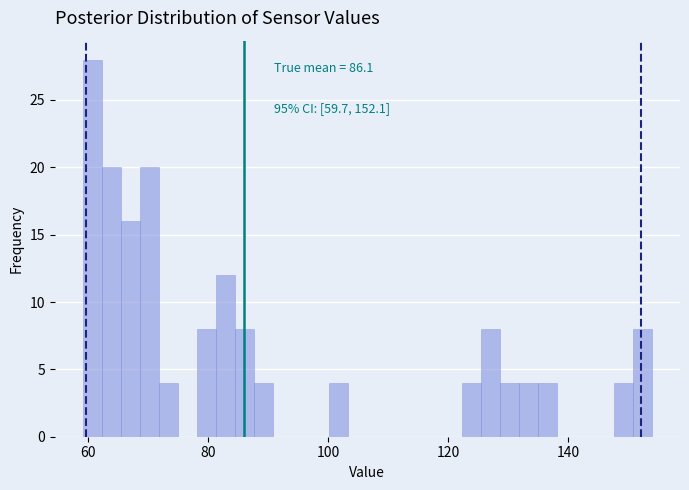

Around what value on the x-axis is the tallest bar? Give the approximate position of its centre, as read against the axis.

60